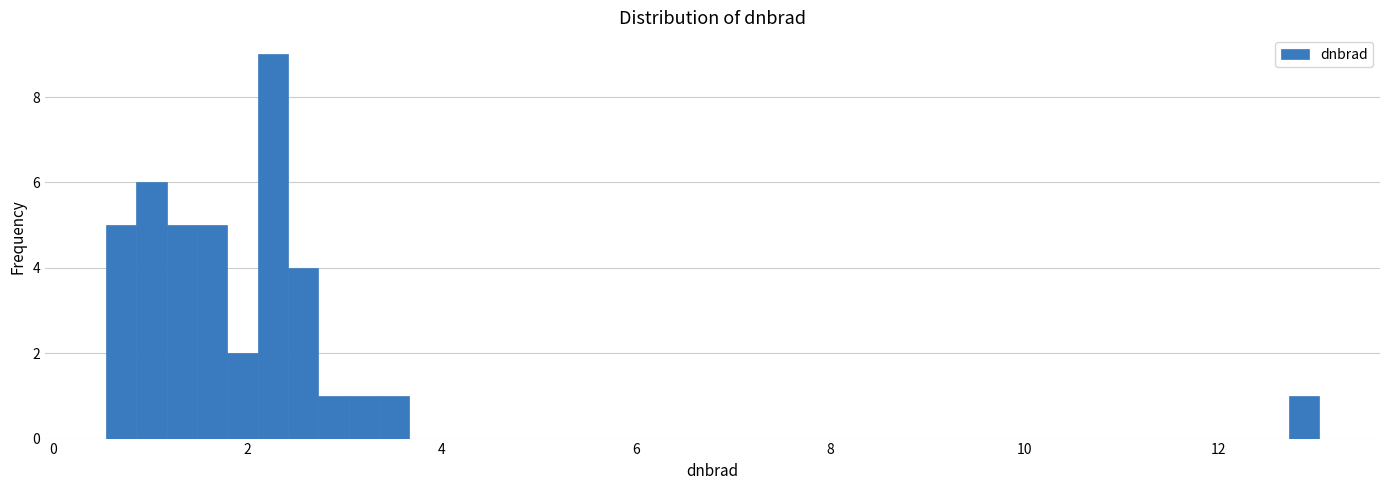

Around what value on the x-axis is the tallest bar? Give the approximate position of its centre, as read against the axis.

2.2